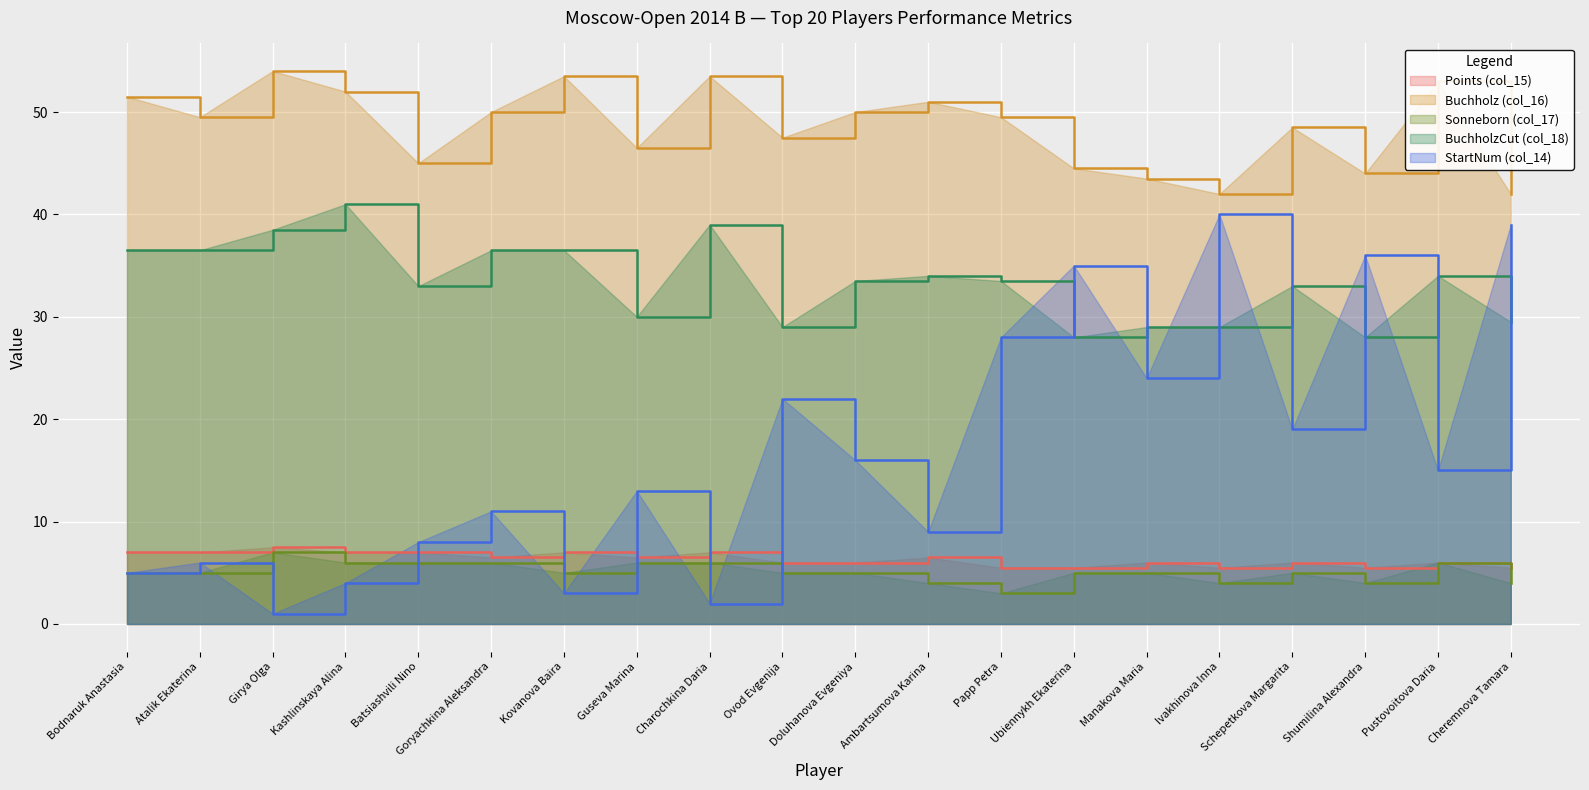

How many values in the BuchholzCut (col_18) series are below 33?

7